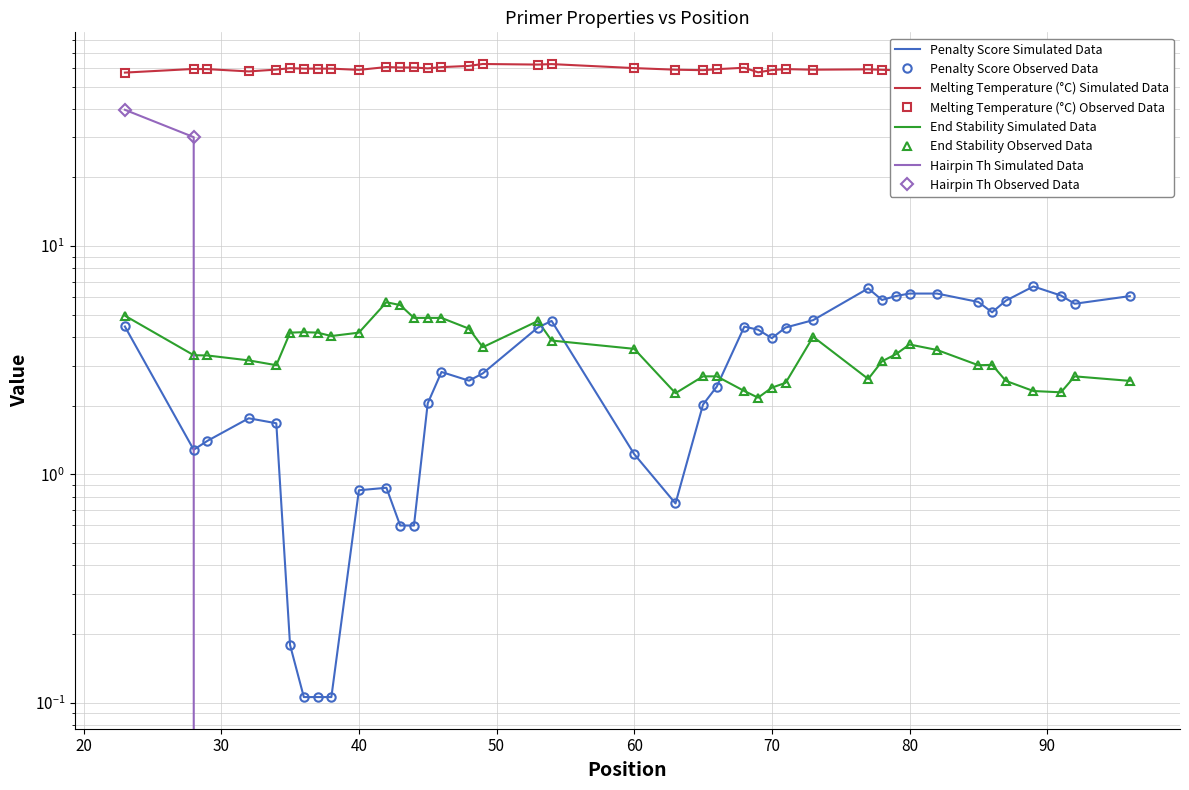

What is the minimum value for pen?

0.1